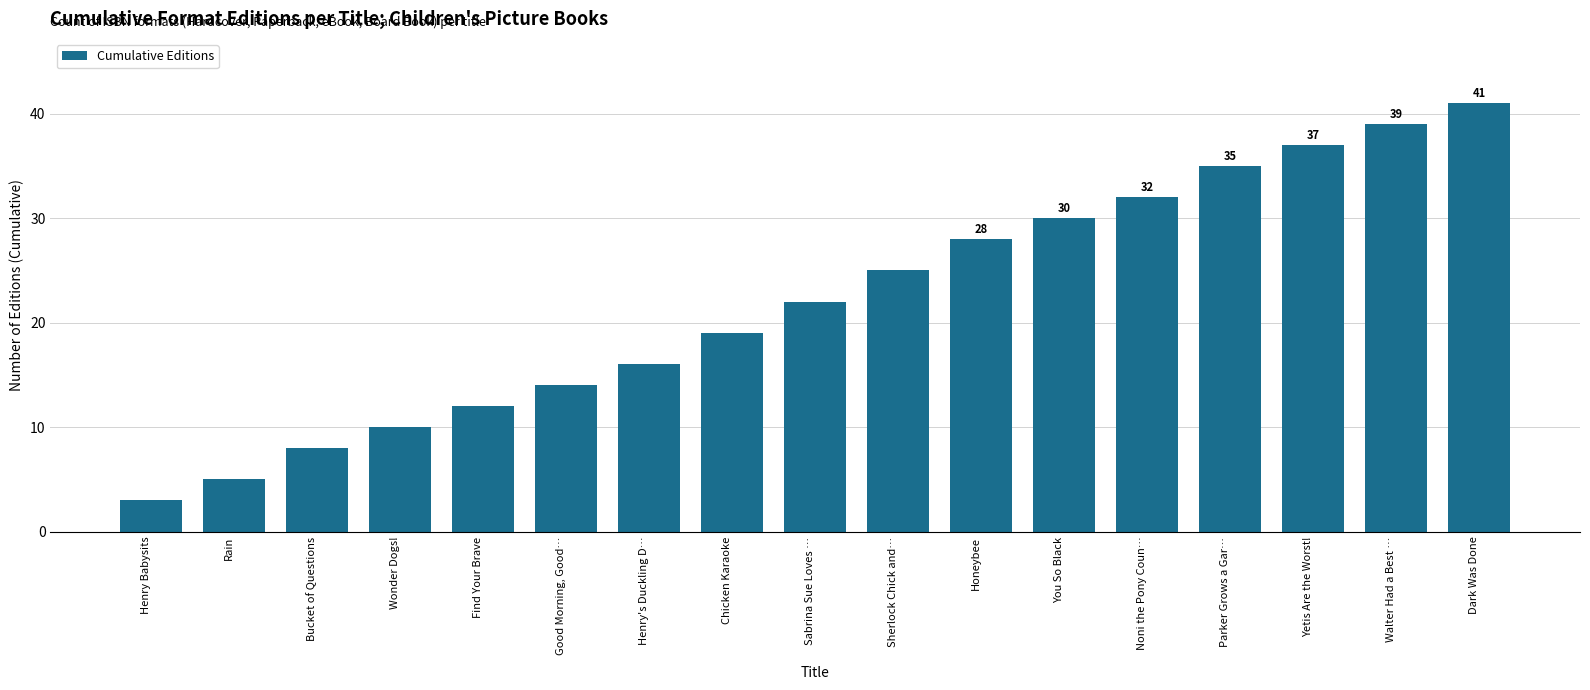

The value at Dark Was Done is 24. True or false?

False